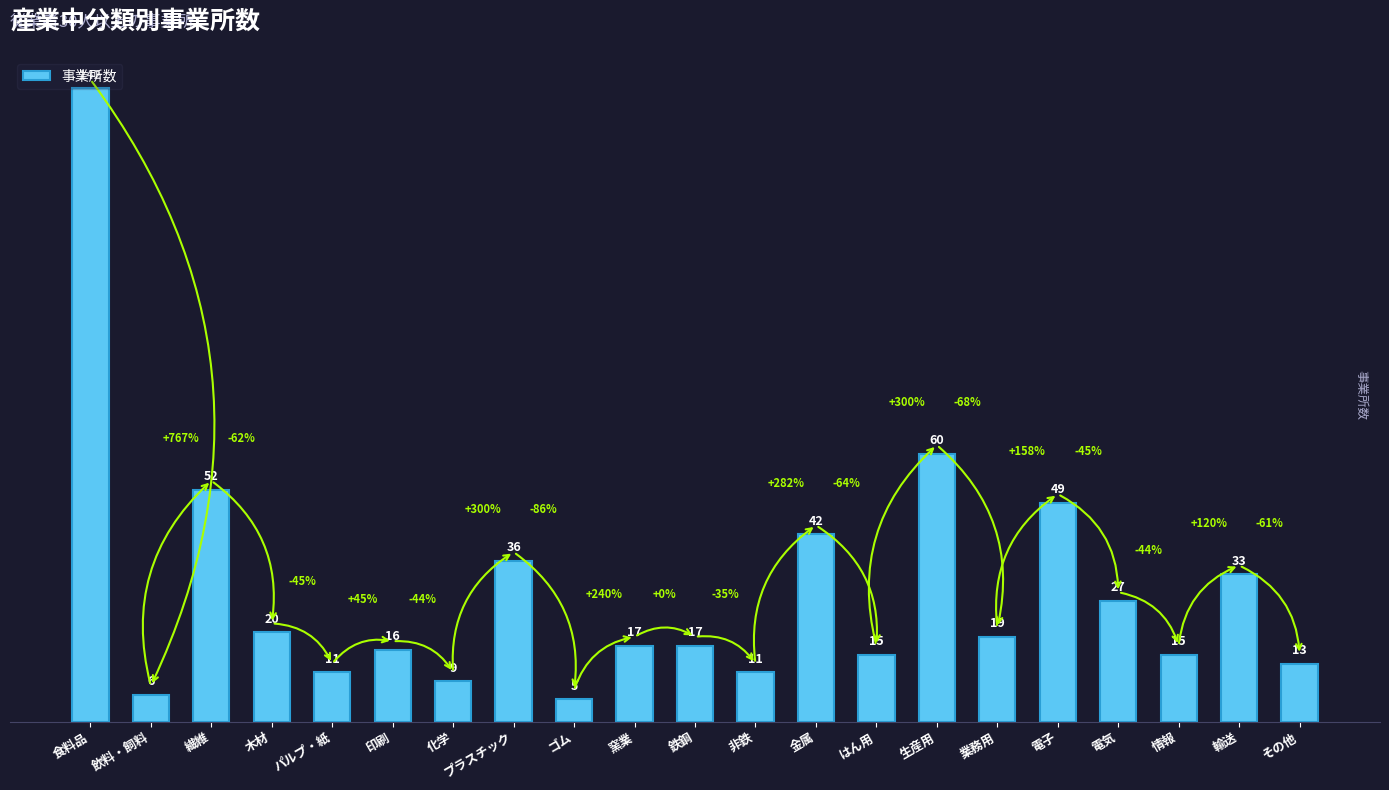

At which category does the chart reach its minimum across all series?

ゴム